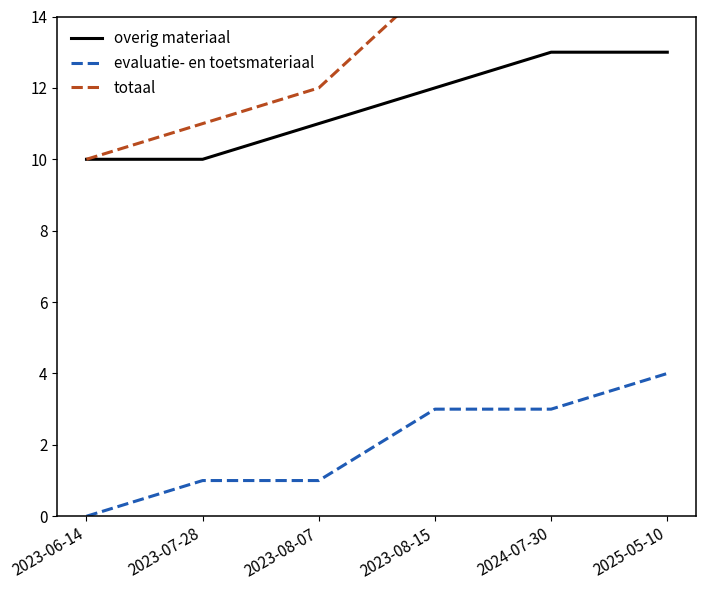

True or false: totaal and overig materiaal cross at least once.

False